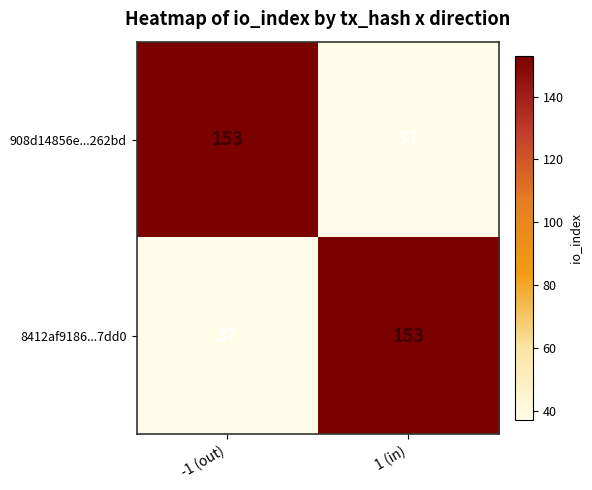

What value does the 908d14856e...262bd series have at -1 (out)?

153